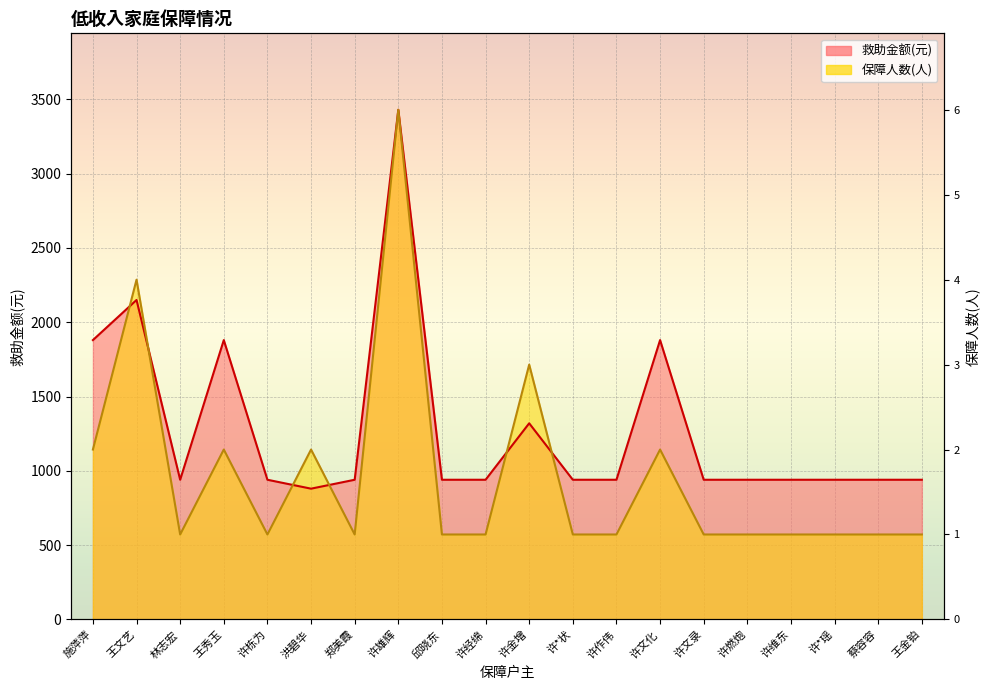

Rank the categories by 保障人数(人) value from lowest to highest.

林志宏, 许栋为, 郑美霞, 邱晓东, 许经绵, 许*状, 许作伟, 许文录, 许燃炮, 许维东, 许*瑶, 蔡容容, 王金铂, 施萍萍, 王秀玉, 洪碧华, 许文化, 许金增, 王文艺, 许雄辉